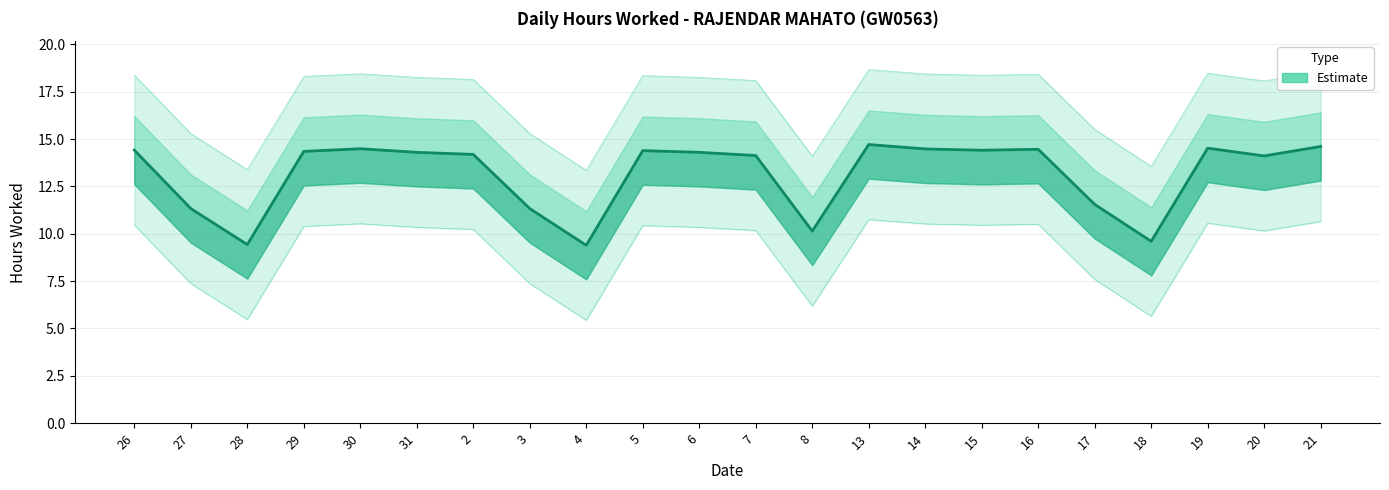

Which label corresponds to the largest value in the chart?

13